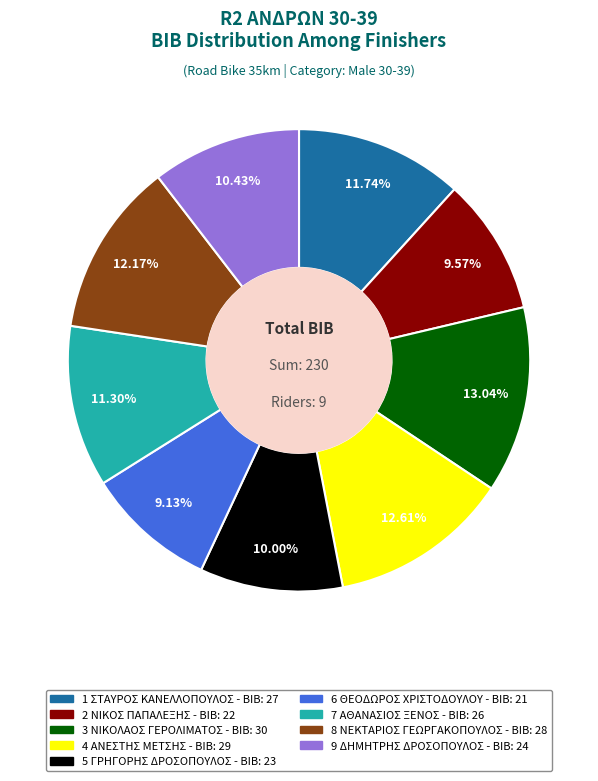

What percentage is the 9 ΔΗΜΗΤΡΗΣ ΔΡΟΣΟΠΟΥΛΟΣ slice, to the nearest percent?

10%